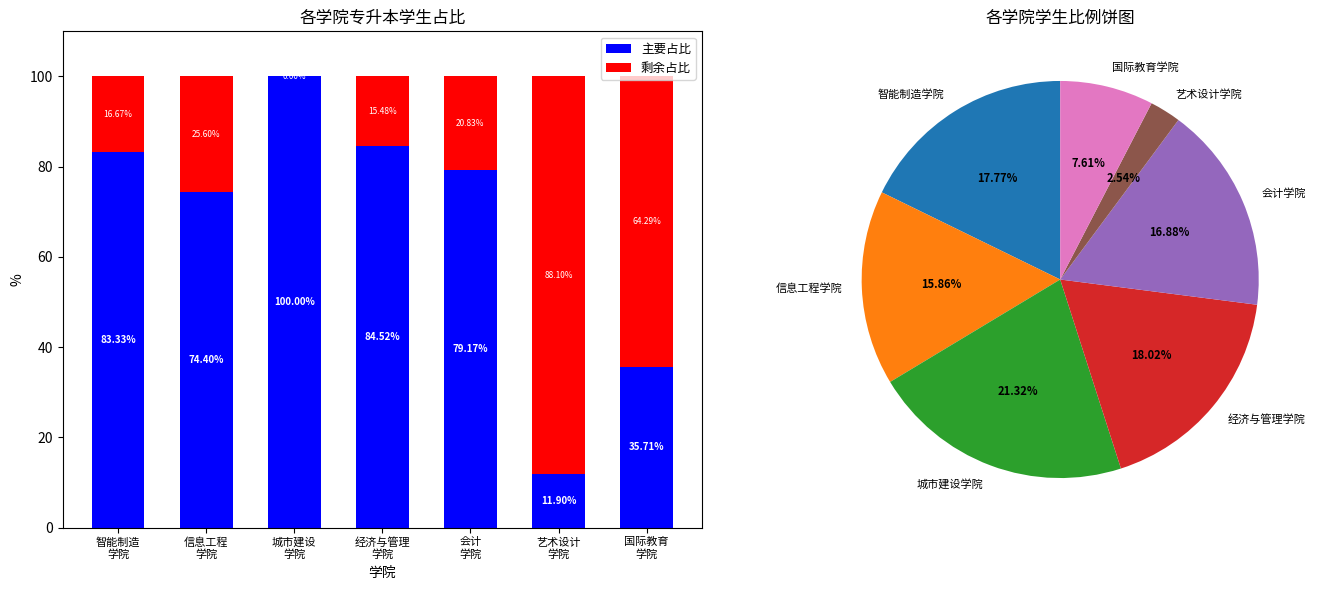

Reading right to left, list all the values displayed in this chart.

主要占比: 国际教育
学院=35.7	艺术设计
学院=11.9	会计
学院=79.2	经济与管理
学院=84.5	城市建设
学院=100.0	信息工程
学院=74.4	智能制造
学院=83.3
剩余占比: 国际教育
学院=64.3	艺术设计
学院=88.1	会计
学院=20.8	经济与管理
学院=15.5	城市建设
学院=0.0	信息工程
学院=25.6	智能制造
学院=16.7